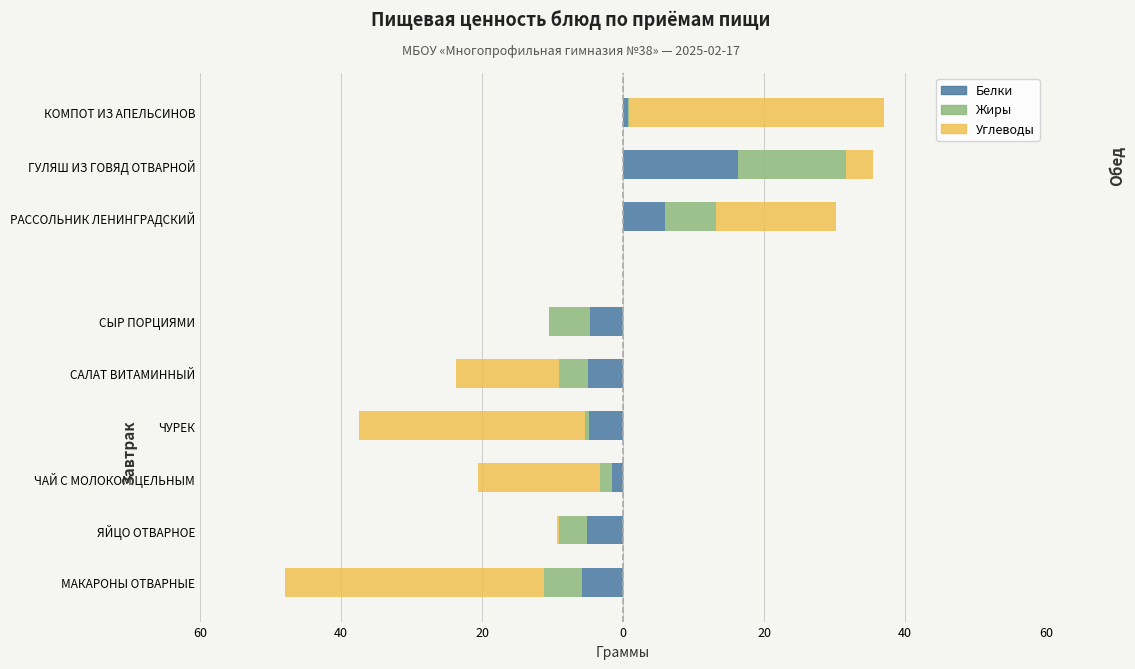

How many values in Углеводы are above zero?

8